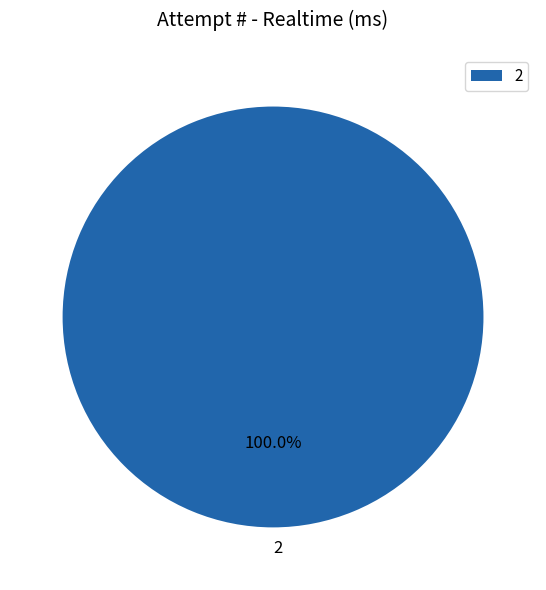

Does any single category account for the majority?

Yes